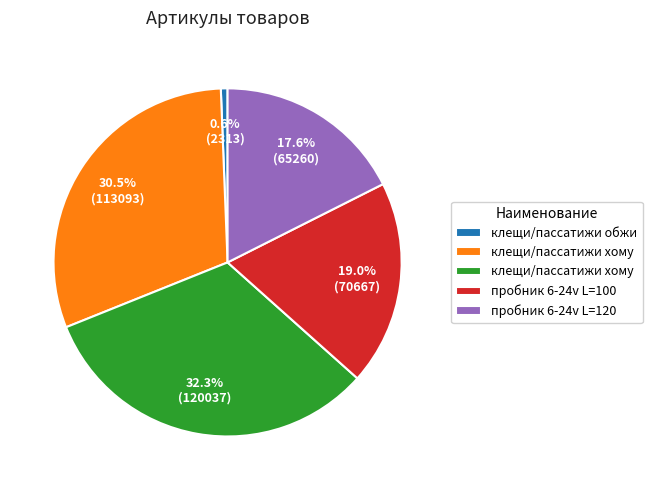

Does any single category account for the majority?

No